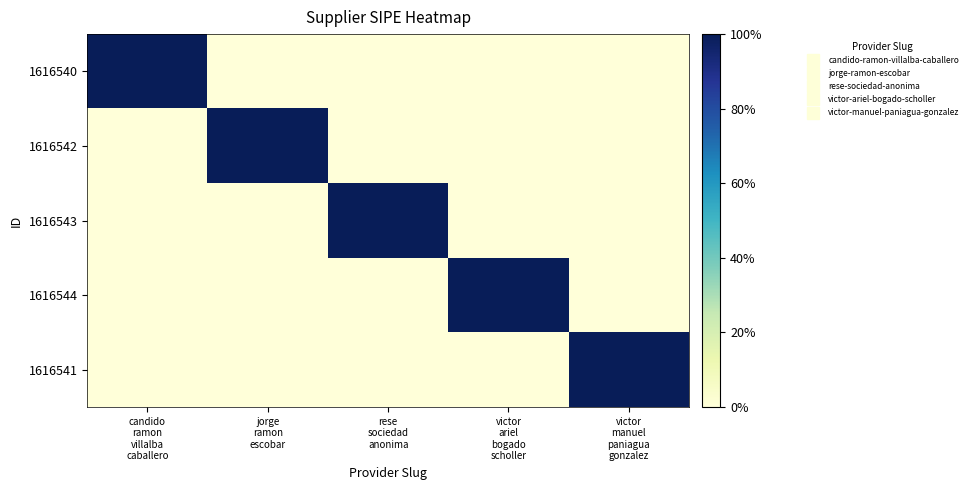

How many distinct data groups are displayed?

5